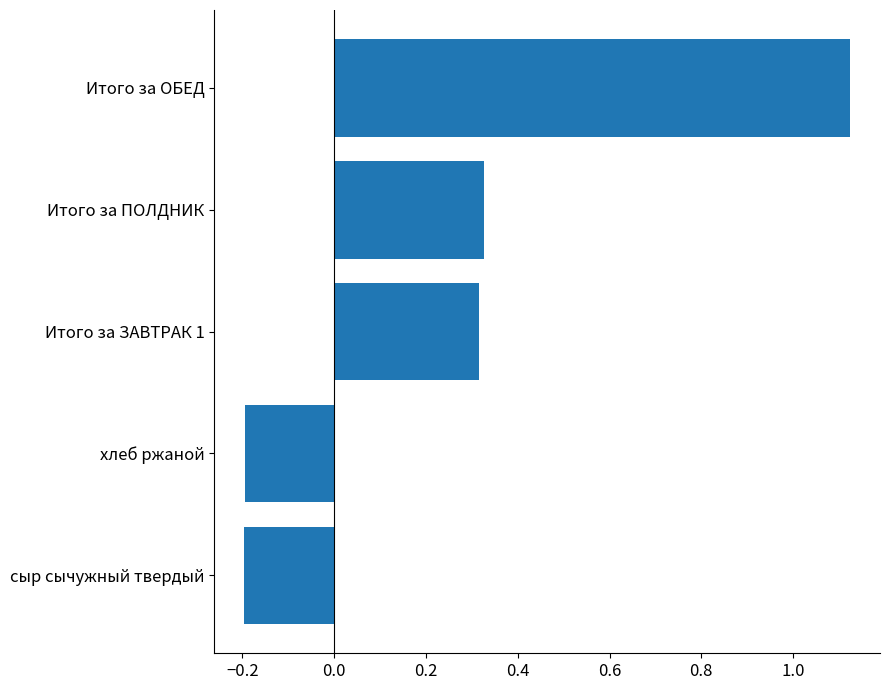

How many data points are above 0?

3